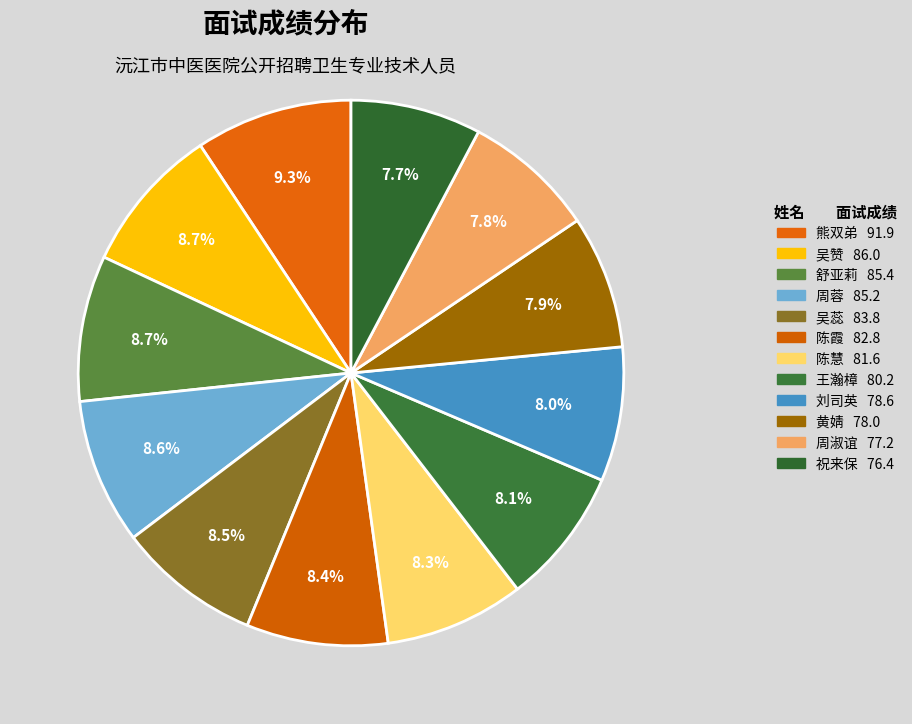

Which category has the biggest portion of the pie?

熊双弟